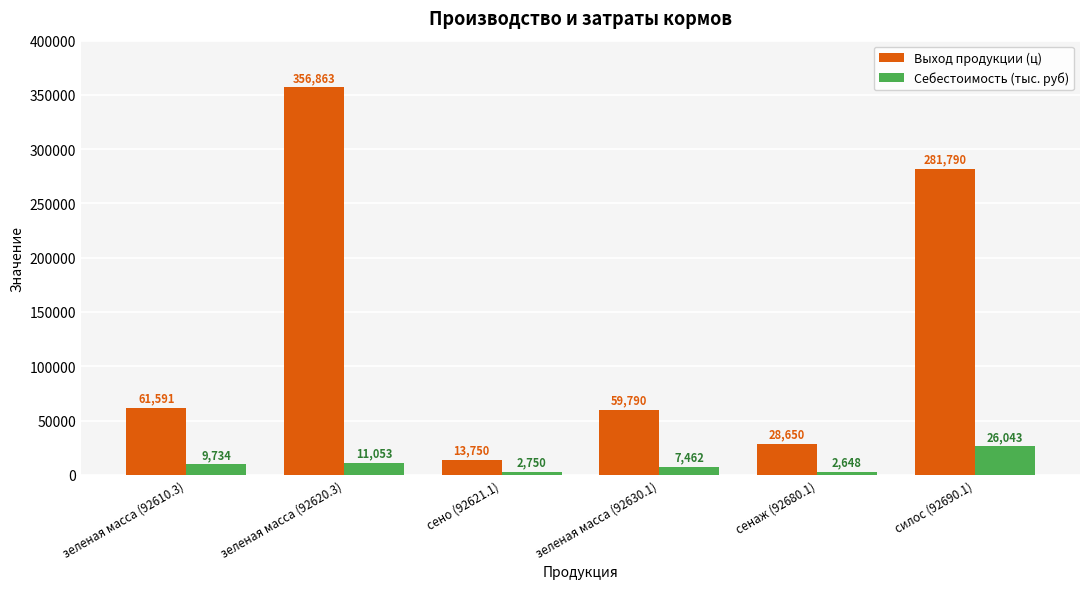

The Себестоимость (тыс. руб) series shows 2648 at сенаж (92680.1). True or false?

True